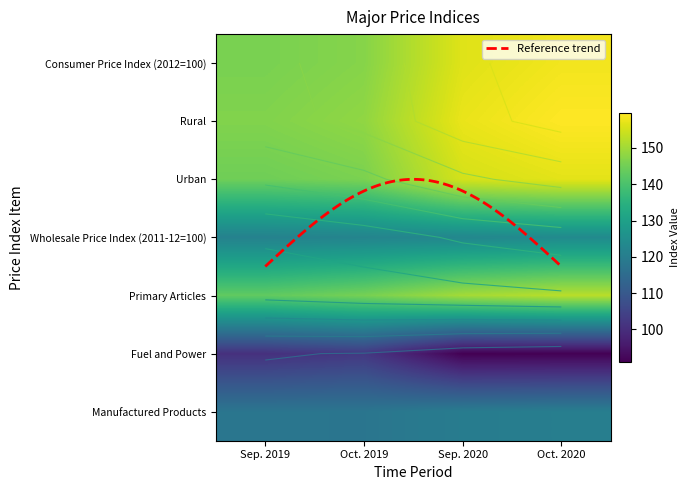

List the series in order of their peak value, lowest first.

Fuel and Power, Manufactured Products, Wholesale Price Index (2011-12=100), Primary Articles, Urban, Consumer Price Index (2012=100), Rural